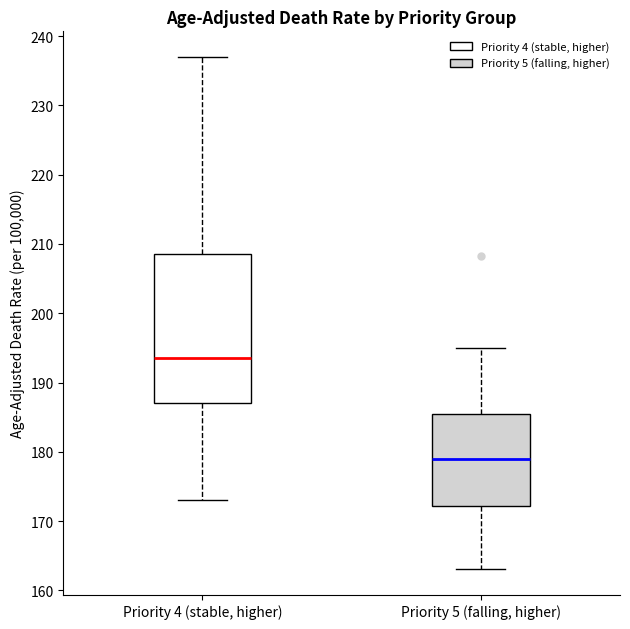

Reading left to right, read every box against the y-axis: the position of its median line, the range the box covers, and the ends of its whiskers. The values are not printed on the chart, so give them approximately, as read against the axis.

Priority 4 (stable, higher): median 194, box 187 to 209, whiskers 173 to 237
Priority 5 (falling, higher): median 179, box 172 to 186, whiskers 163 to 195